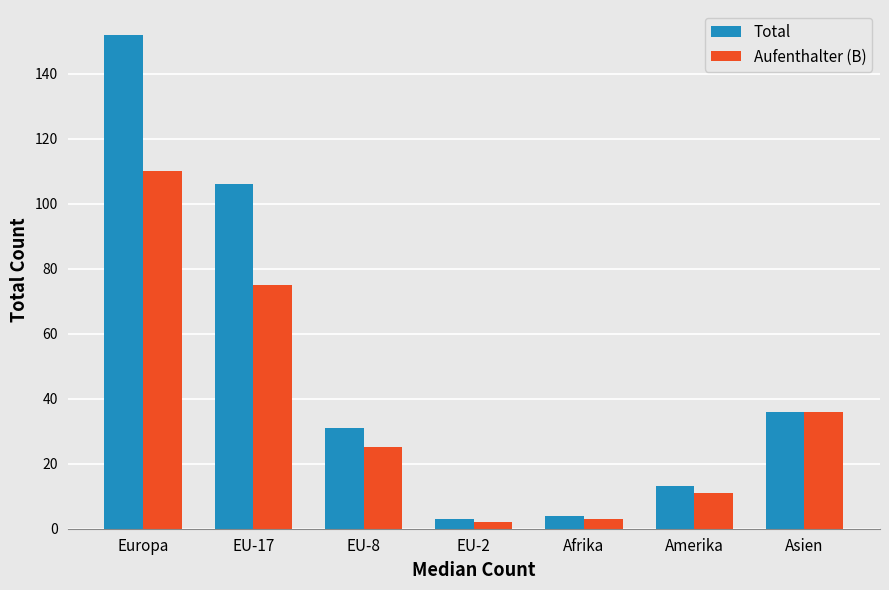

Rank the series by their average value, from lowest to highest.

Aufenthalter (B), Total